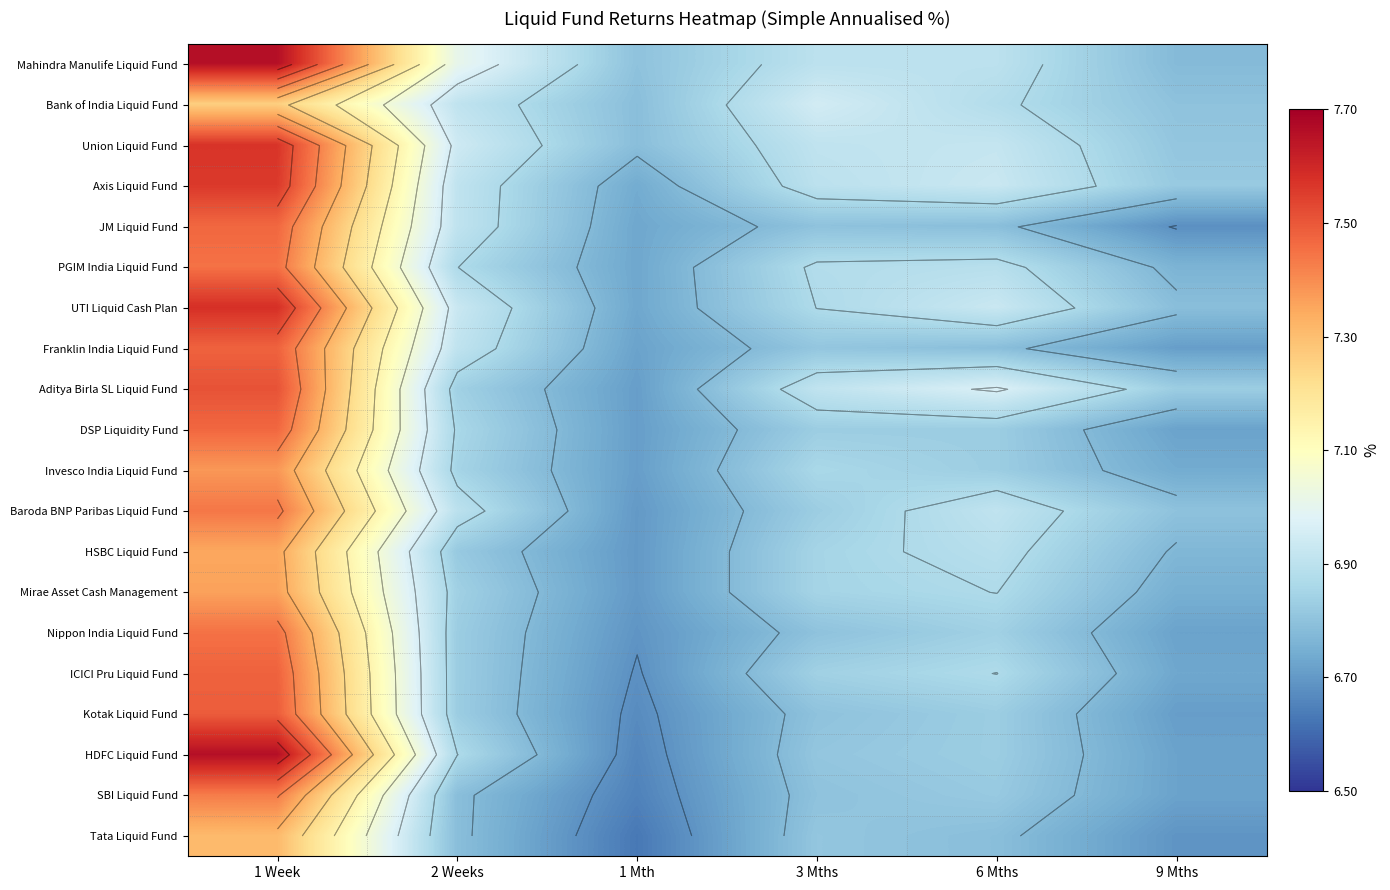

Which has a higher value, 9 Mths or 2 Weeks?

2 Weeks